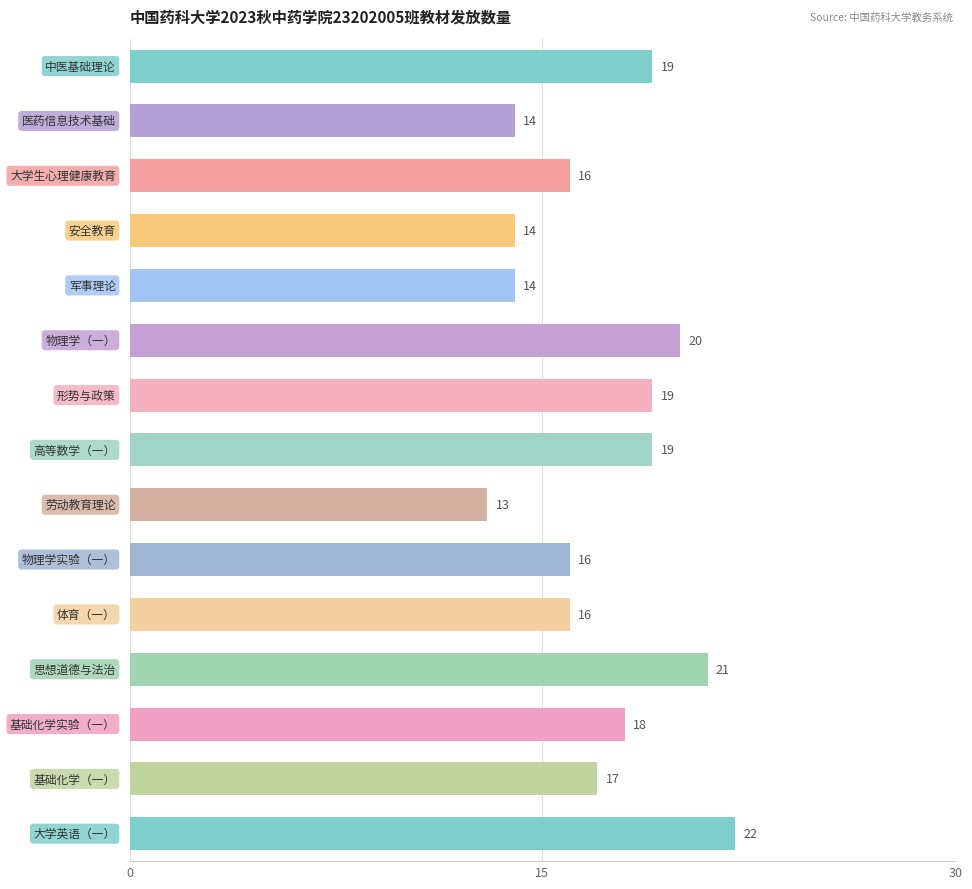

What is the minimum value shown in the chart?

13